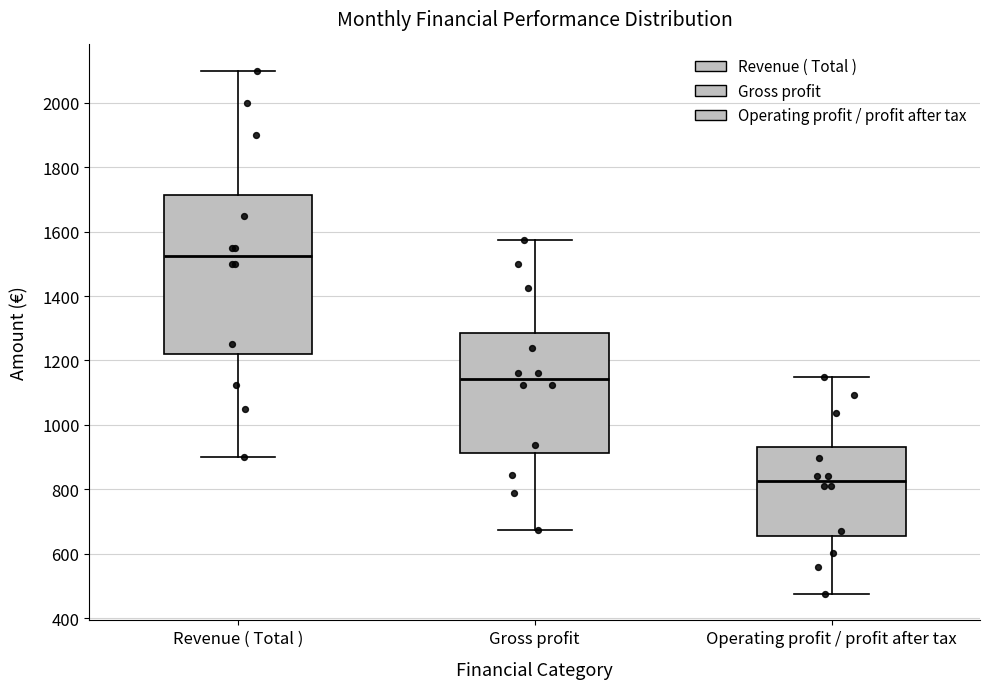

Which box's median line is the lowest?

Operating profit / profit after tax